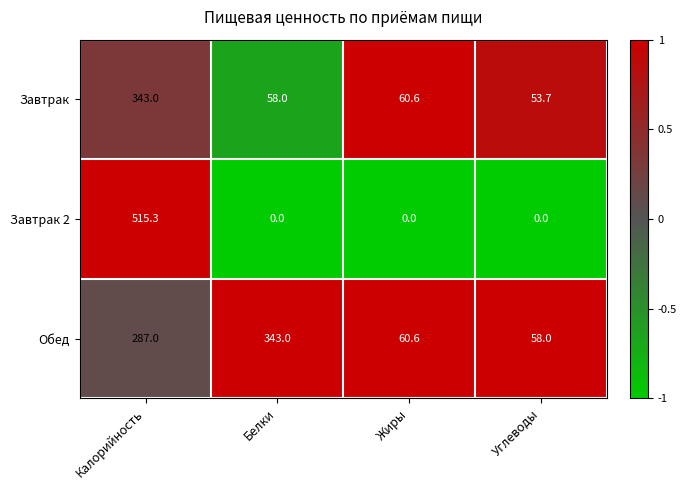

At Углеводы, list the series in order from smallest to largest.

Завтрак 2, Завтрак, Обед